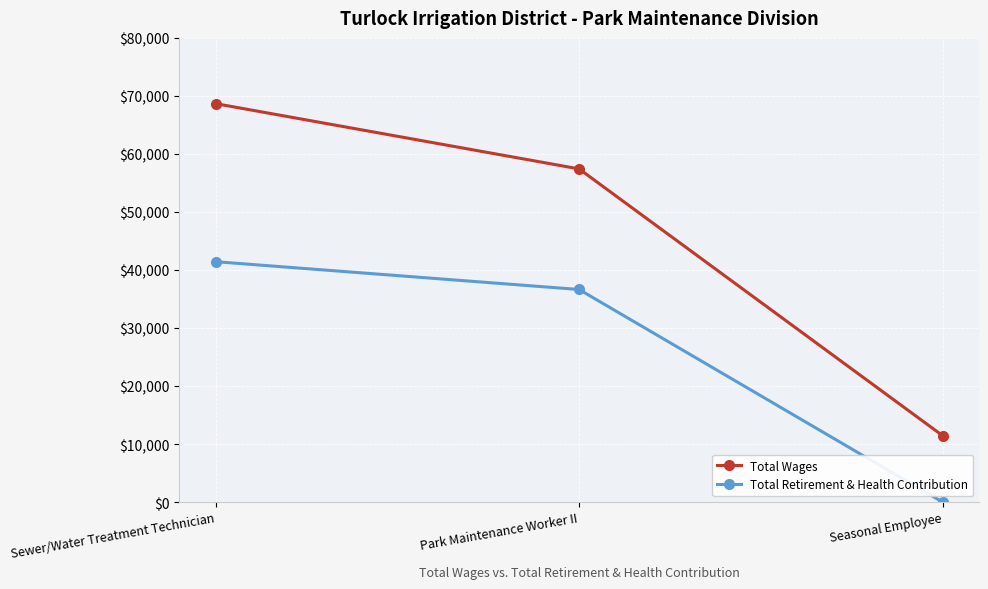

What is the sum of all Total Retirement & Health Contribution values?

78063